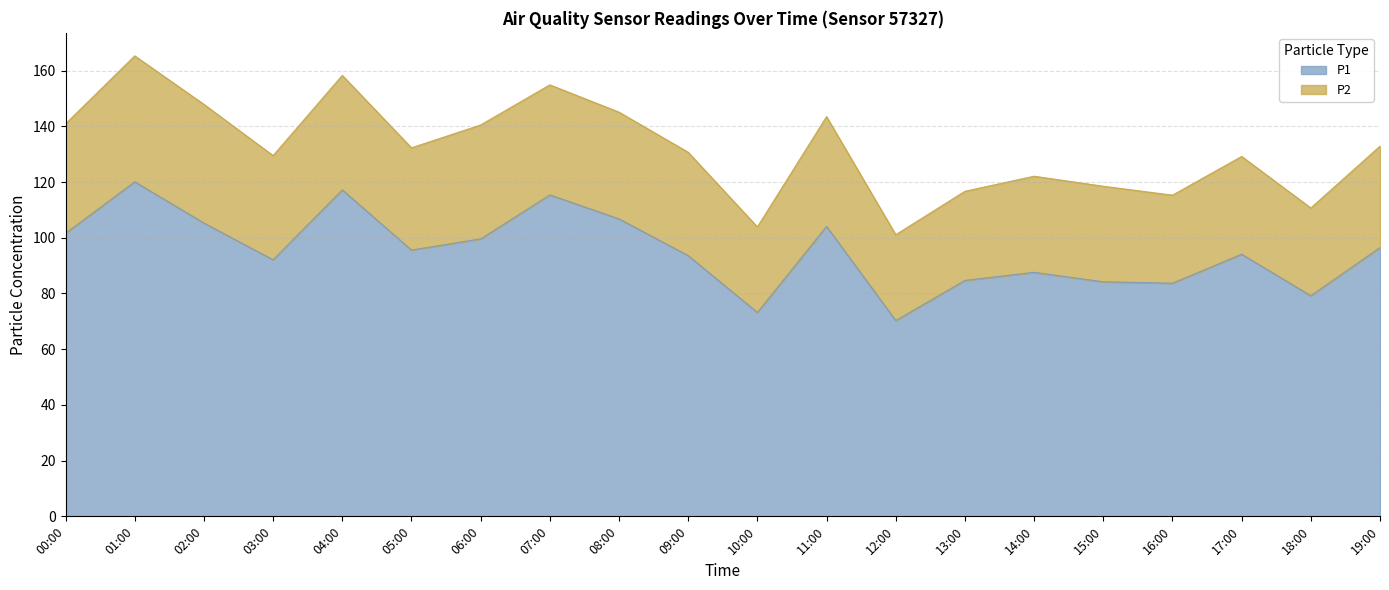

How many lines are shown in the chart?

2